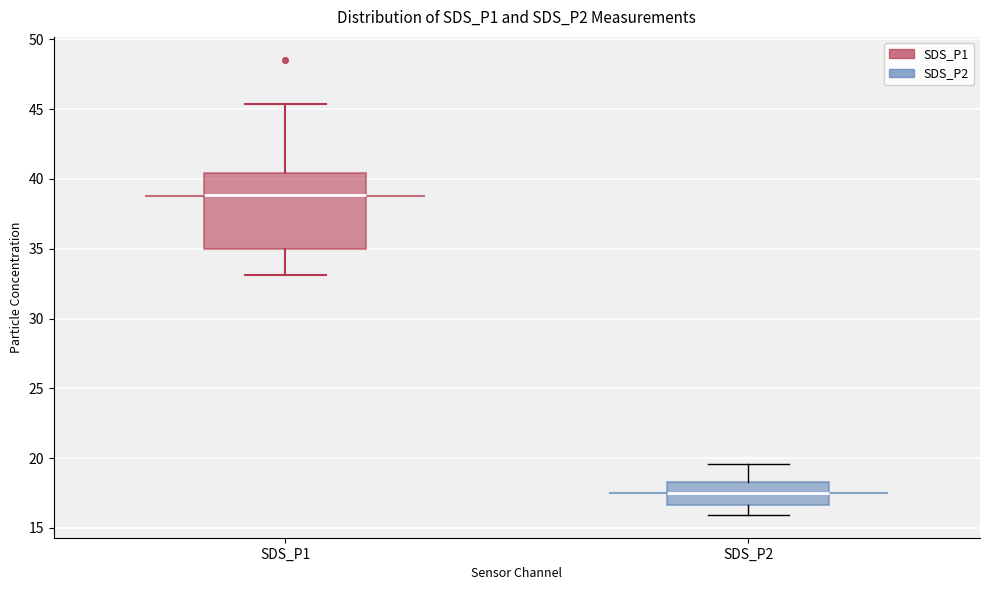

Which box has the highest median line?

SDS_P1